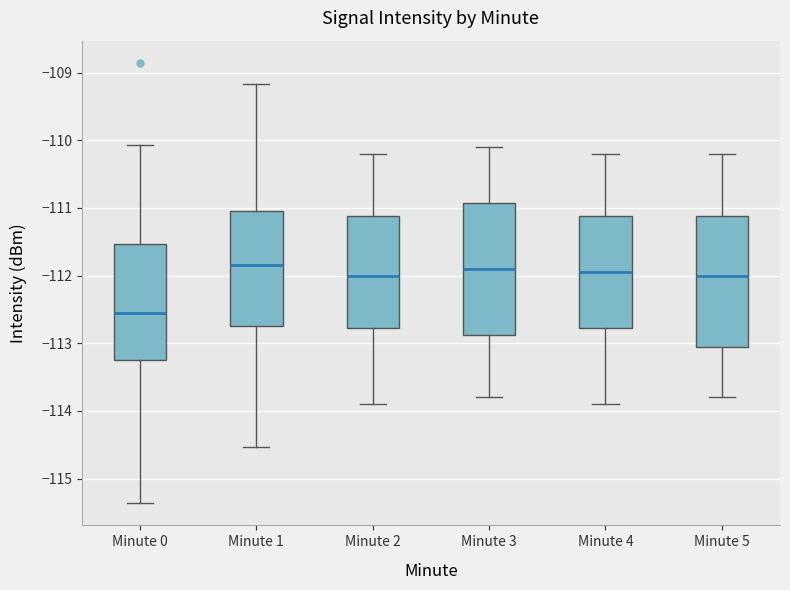

Reading left to right, transcribe this box plot: for each box, give where its median line is, the range the box spans, and where its two whiskers end, as read against the y-axis. The values are not printed on the chart, so give them approximately, as read against the axis.

Minute 0: median -112.6, box -113.3 to -111.5, whiskers -115.4 to -110.1
Minute 1: median -111.8, box -112.7 to -111.0, whiskers -114.5 to -109.2
Minute 2: median -112.0, box -112.8 to -111.1, whiskers -113.9 to -110.2
Minute 3: median -111.9, box -112.9 to -110.9, whiskers -113.8 to -110.1
Minute 4: median -111.9, box -112.8 to -111.1, whiskers -113.9 to -110.2
Minute 5: median -112.0, box -113.0 to -111.1, whiskers -113.8 to -110.2